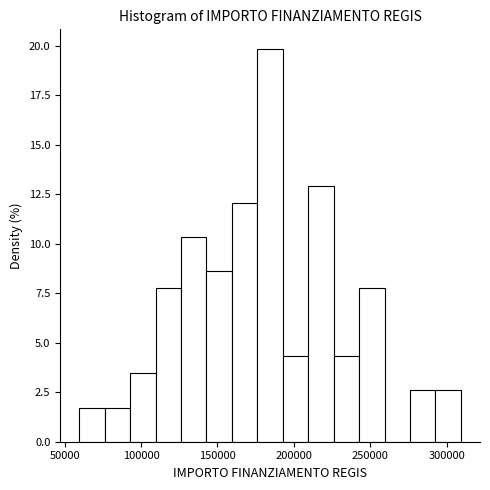

Read against the x-axis, roughly where is the centre of the tallest bar?

185000